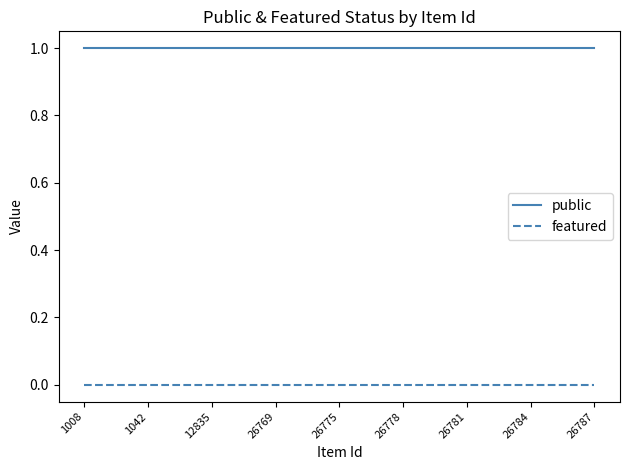

List the series in order of their peak value, highest first.

public, featured